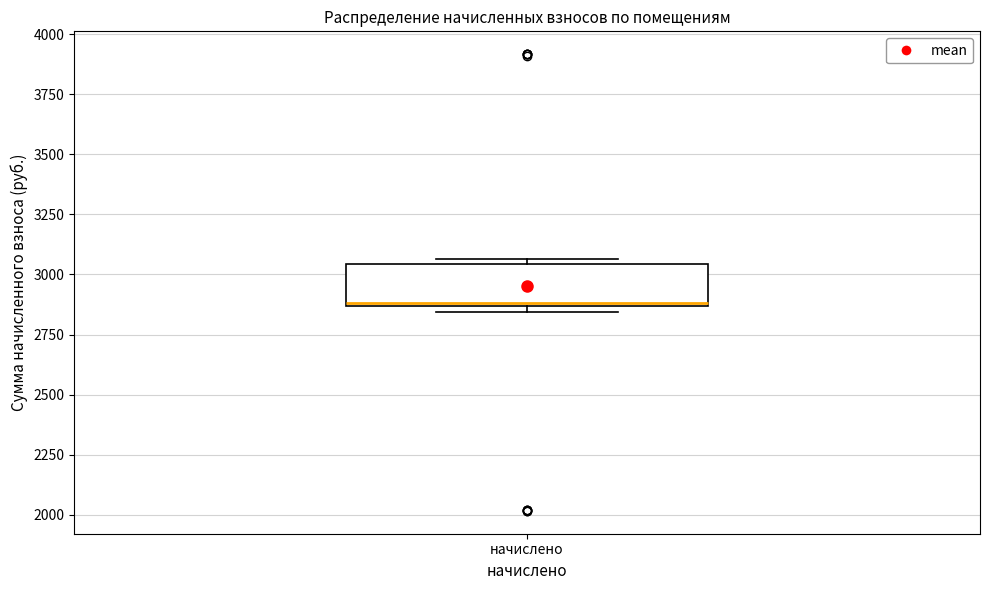

Transcribe this box plot: give where the median line is, the range the box spans, and where the two whiskers end, as read against the y-axis. The values are not printed on the chart, so give them approximately, as read against the axis.

median 2900, box 2850 to 3050, whiskers 2850 (just below the box's lower edge) to 3050 (just above the box's upper edge)